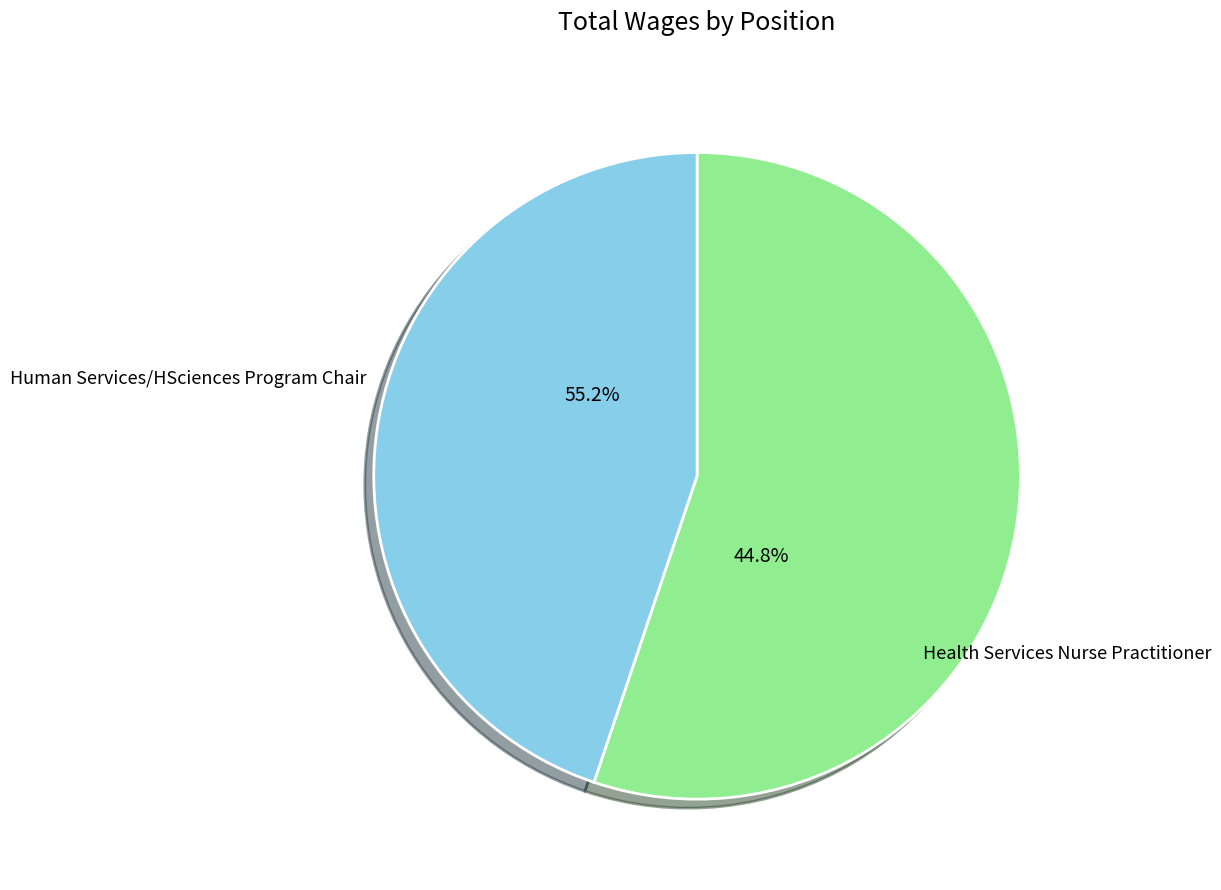

Does any single category account for the majority?

Yes